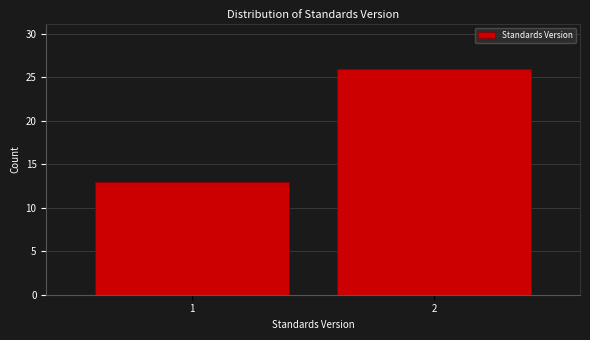

Reading right to left, list all the values displayed in this chart.

2=26	1=13